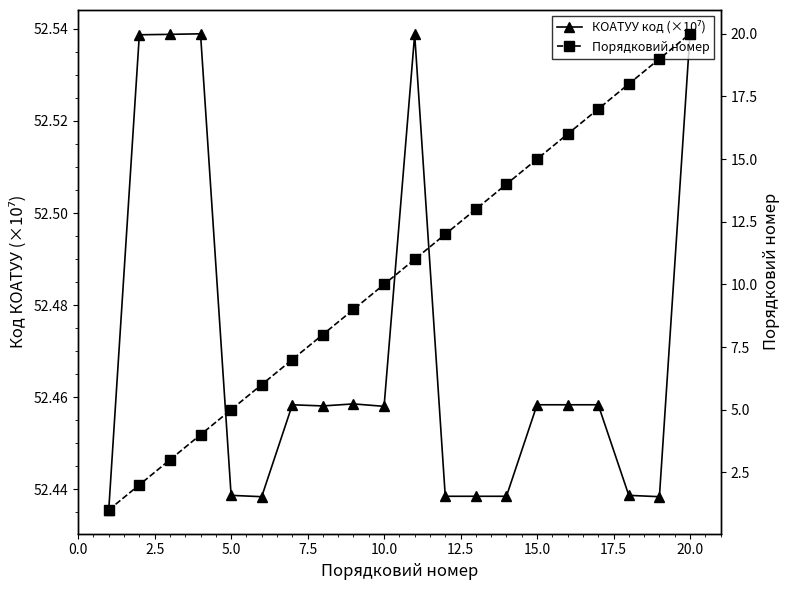

What are all the series names shown in the legend?

КОАТУУ код (×10⁷), Порядковий номер